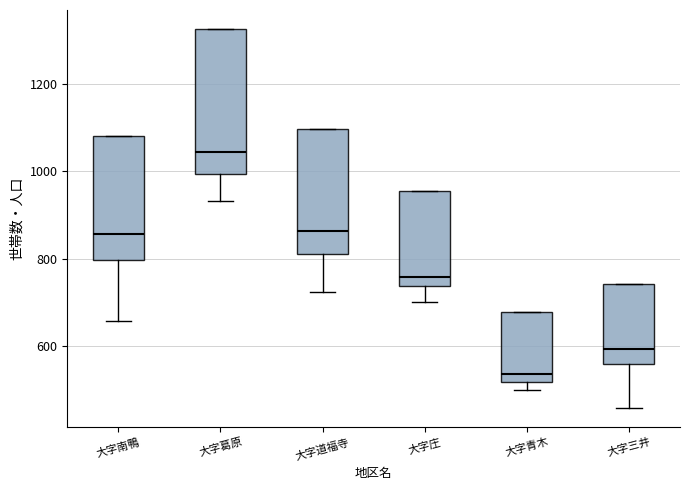

Reading left to right, read every box against the y-axis: the position of its median line, the range the box covers, and the ends of its whiskers. The values are not printed on the chart, so give them approximately, as read against the axis.

大字南鴨: median 860, box 800 to 1080, whiskers 660 to 1080
大字葛原: median 1040, box 1000 to 1320, whiskers 940 to 1320
大字道福寺: median 860, box 820 to 1100, whiskers 720 to 1100
大字庄: median 760, box 740 to 960, whiskers 700 to 960
大字青木: median 540, box 520 to 680, whiskers 500 to 680
大字三井: median 600, box 560 to 740, whiskers 460 to 740